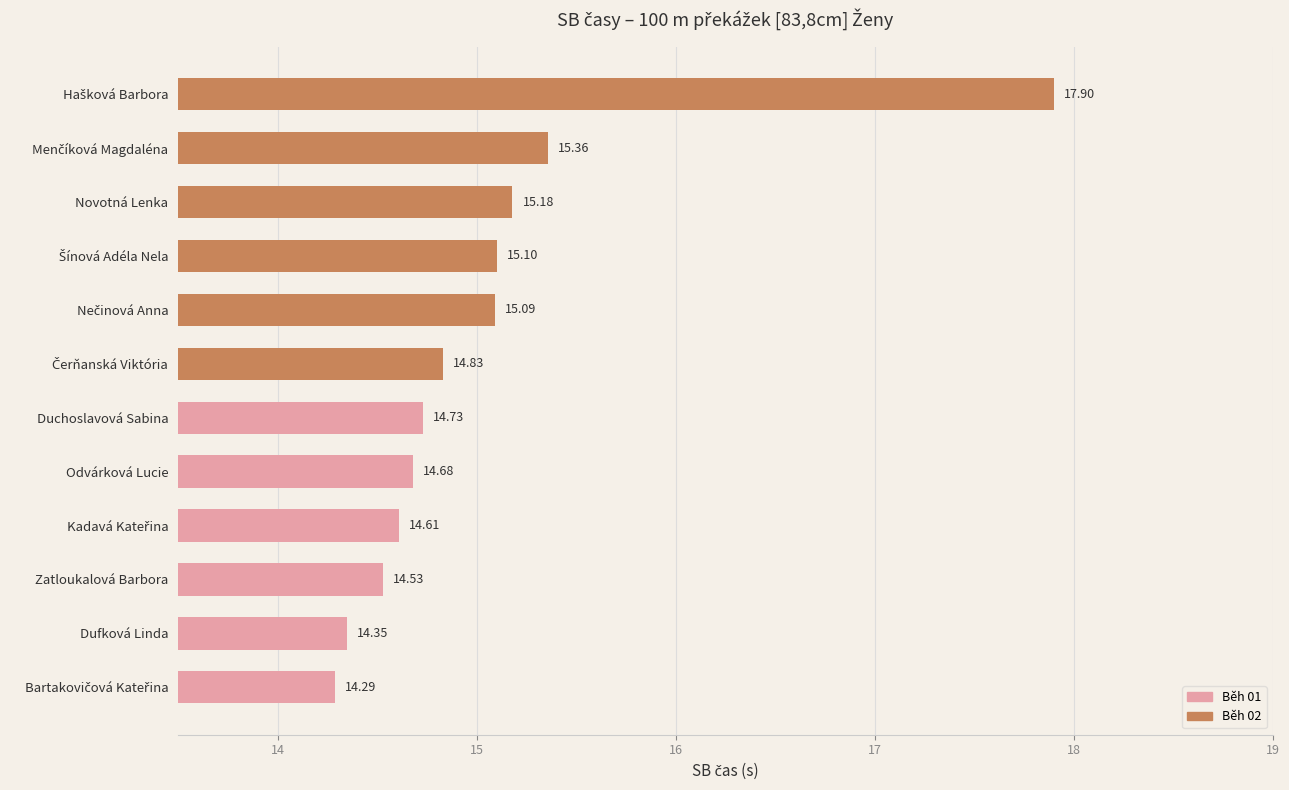

How many distinct data groups are displayed?

1